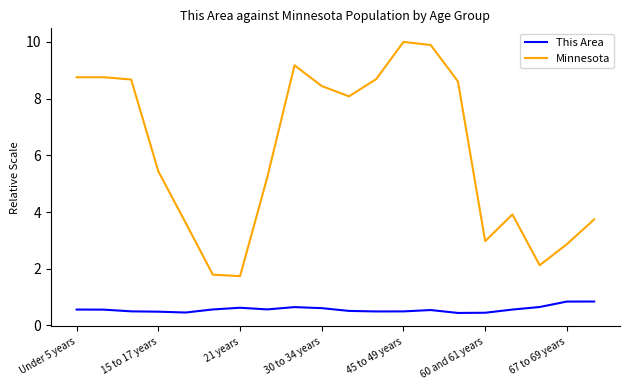

Which series has the largest total across all categories?

Minnesota